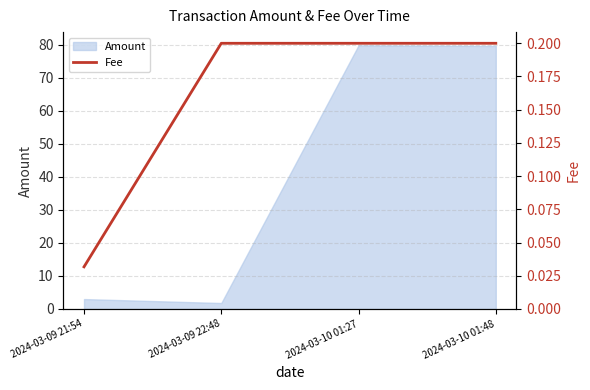

Rank the categories by value from lowest to highest.

2024-03-09 21:54, 2024-03-09 22:48, 2024-03-10 01:27, 2024-03-10 01:48